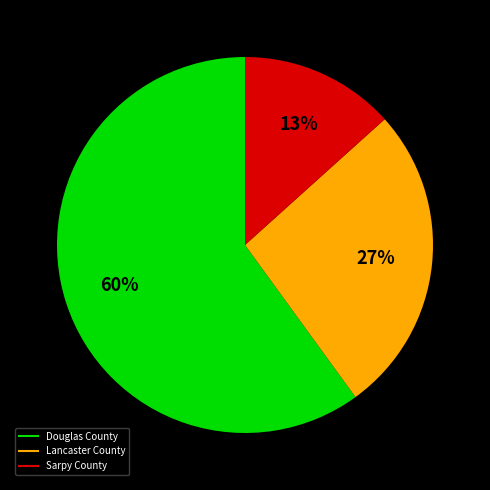

The Douglas County slice represents 69% of the pie. True or false?

False